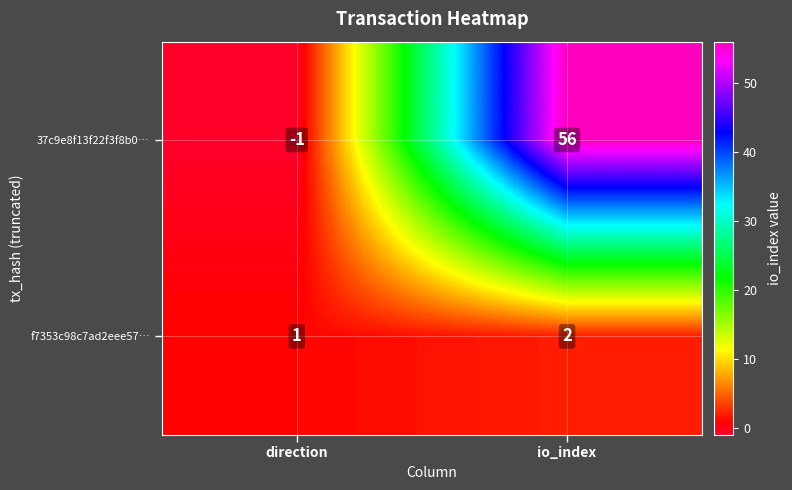

How many values in 37c9e8f13f22f3f8b0… are above zero?

1